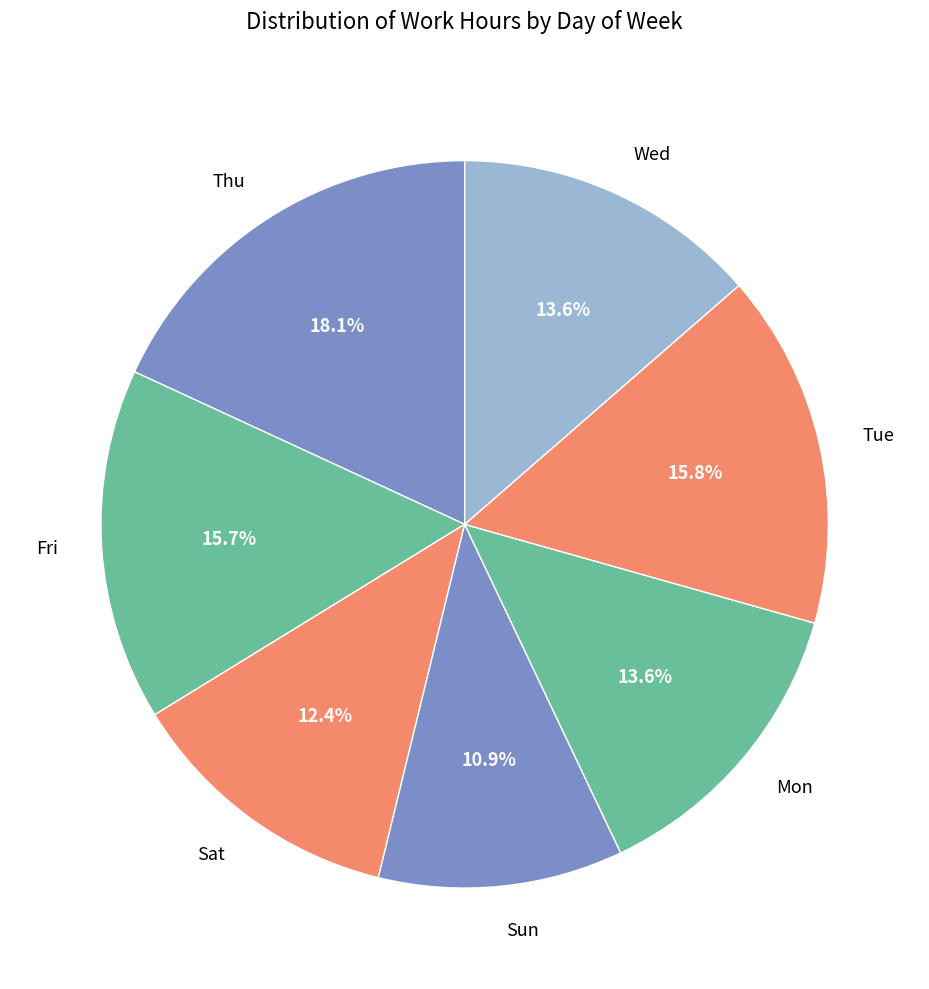

Between Fri and Wed, which is larger?

Fri